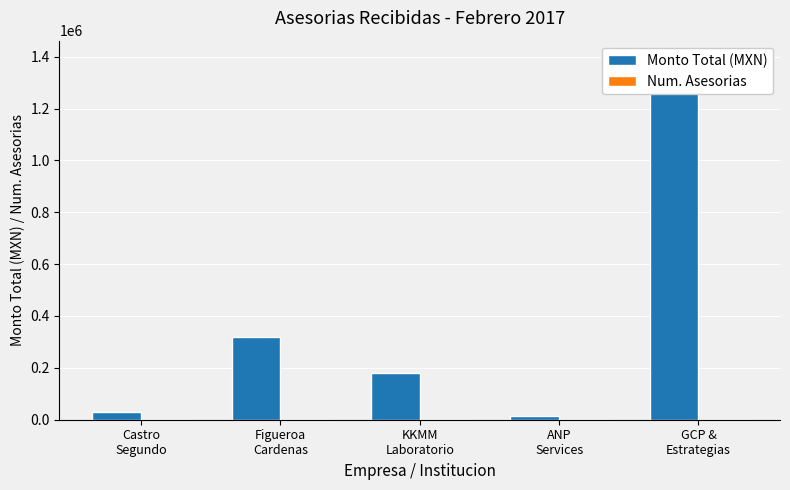

What is the total value across all series at ANP
Services?

14501